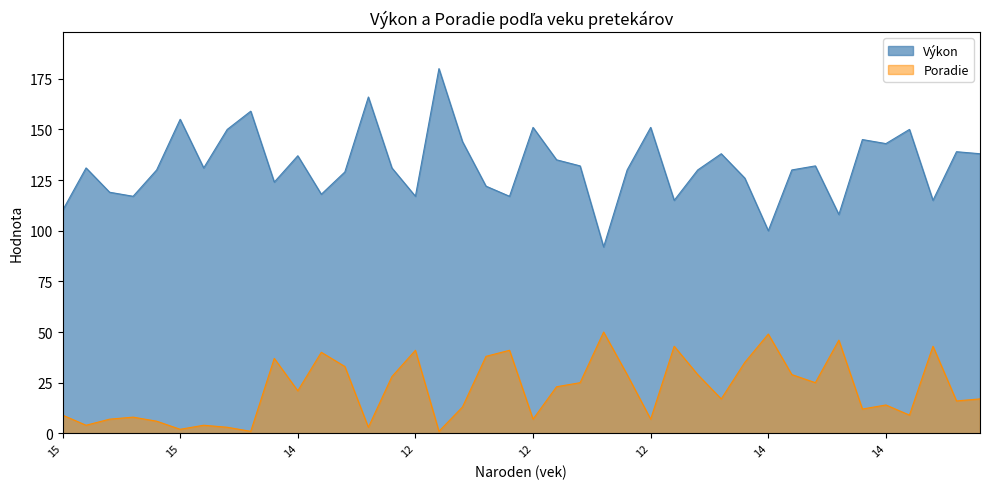

Reading left to right, what are all the values shown in this chart?

Výkon: 110	131	119	117	130	155	131	150	159	124	137	118	129	166	131	117	180	144	122	117	151	135	132	92	130	151	115	130	138	126	100	130	132	108	145	143	150	115	139	138
Poradie: 9	4	7	8	6	2	4	3	1	37	21	40	33	3	28	41	1	13	38	41	7	23	25	50	29	7	43	29	17	35	49	29	25	46	12	14	9	43	16	17